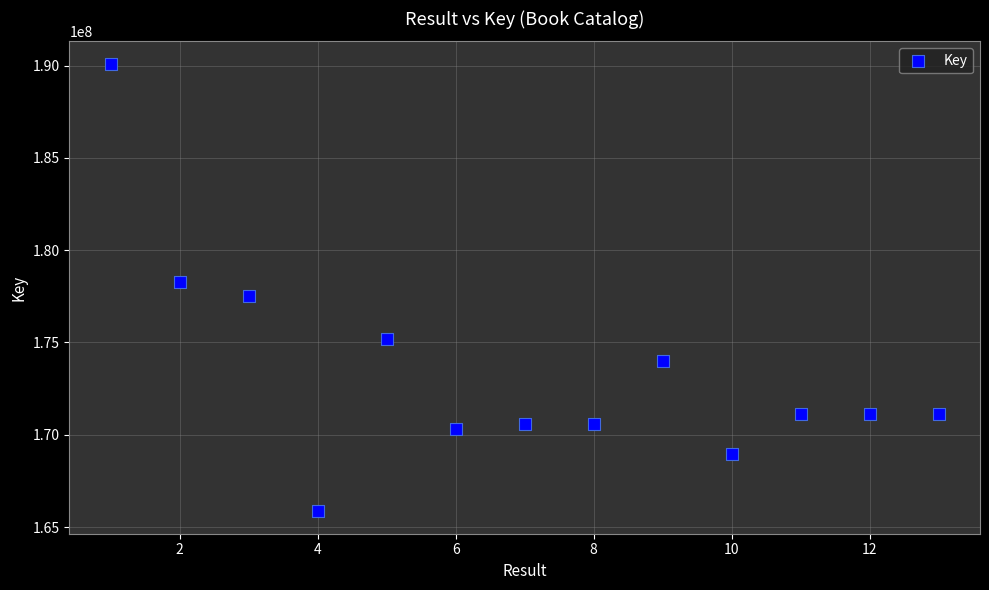

What is the range of Y values (max minus min)?

24256336